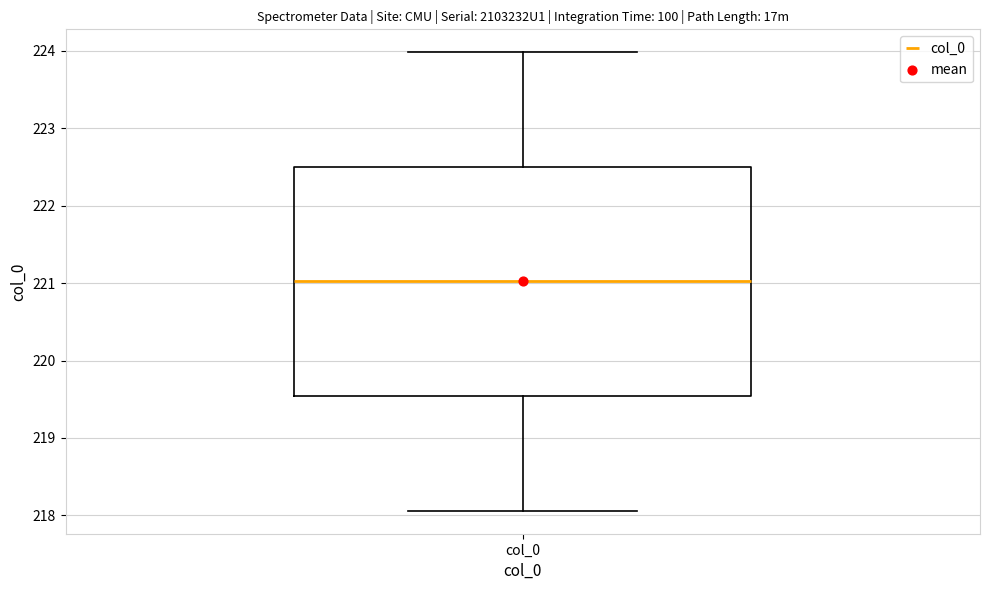

Where does the upper whisker of the box for col_0 end on the y-axis? The values are not printed on the chart, so give them approximately, as read against the axis.

224.0